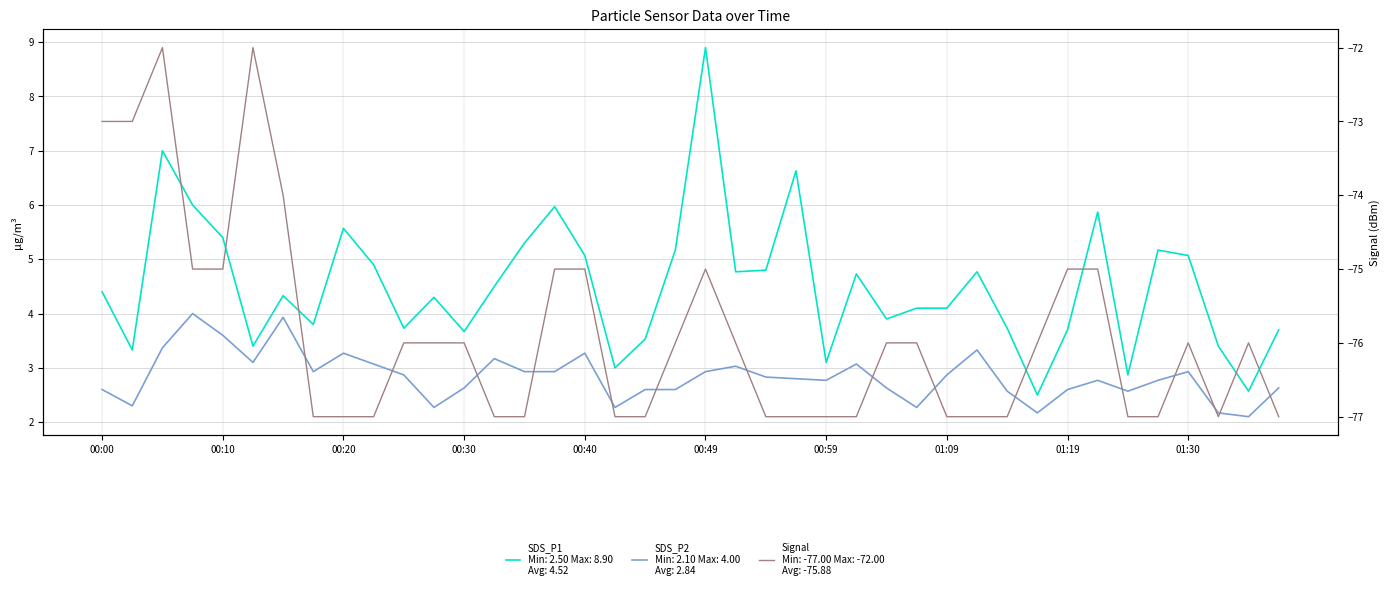

Which series changed the most between 01:09 and 01:30?

SDS_P1